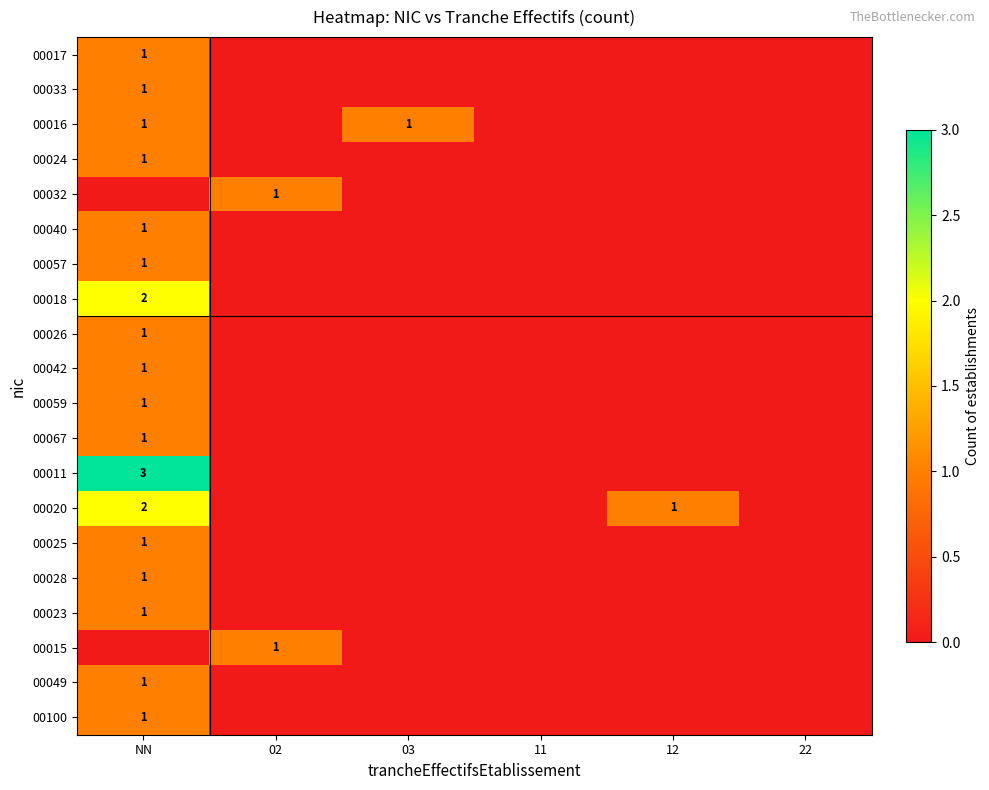

At how many categories does at least one series exceed 2?

1